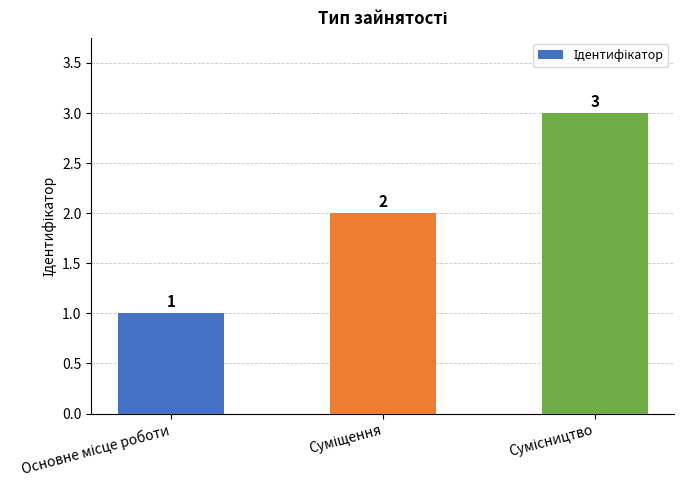

What is the value of the 3rd bar from the left?

3